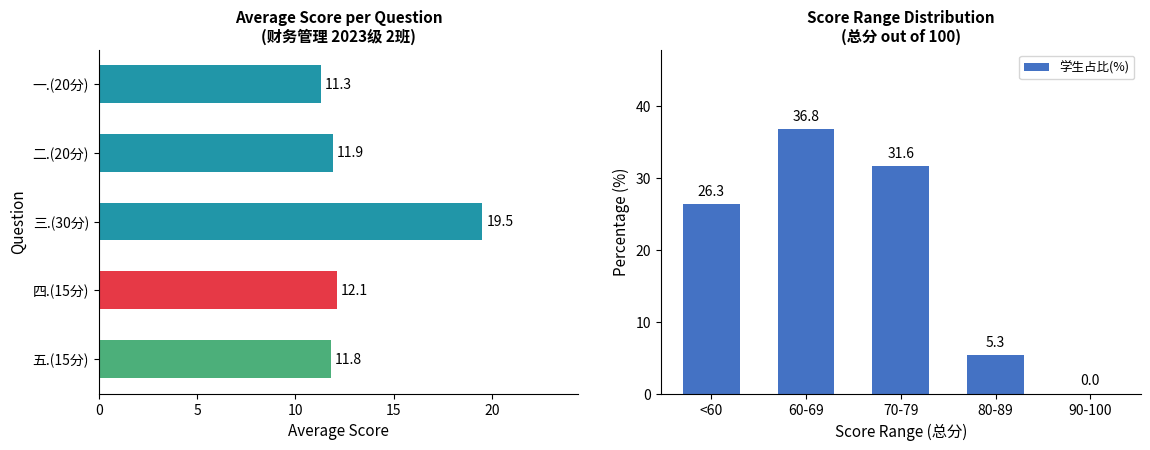

What is the highest value of the 学生占比(%) series?

36.8